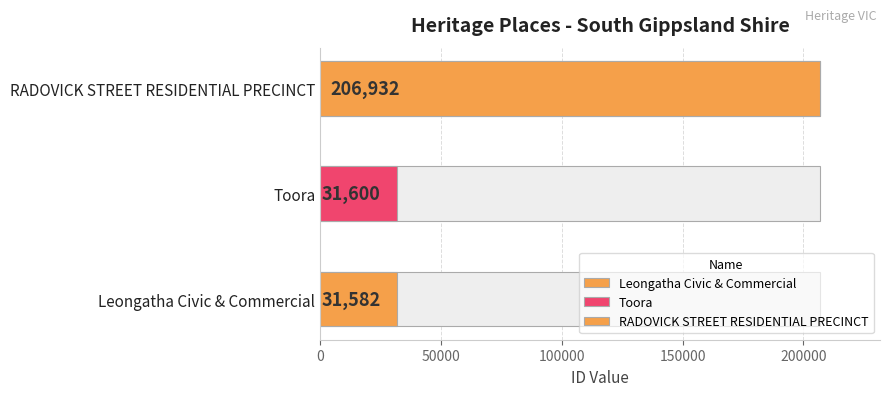

List the labels in order of value, largest first.

RADOVICK STREET RESIDENTIAL PRECINCT, Toora, Leongatha Civic & Commercial